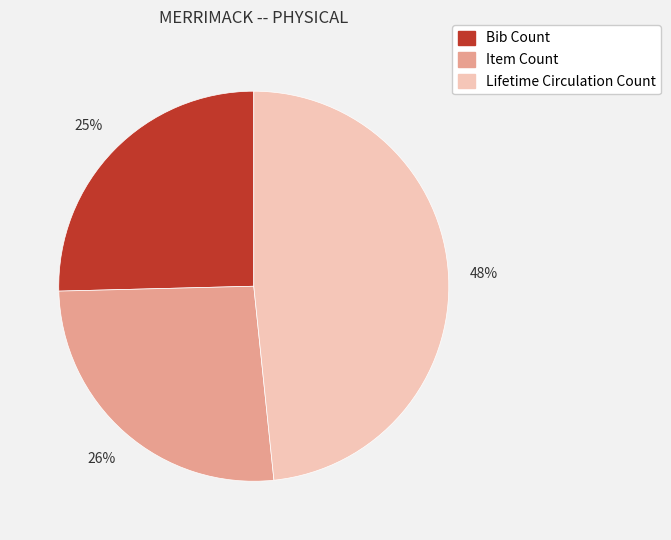

Is Bib Count the majority of the pie?

No